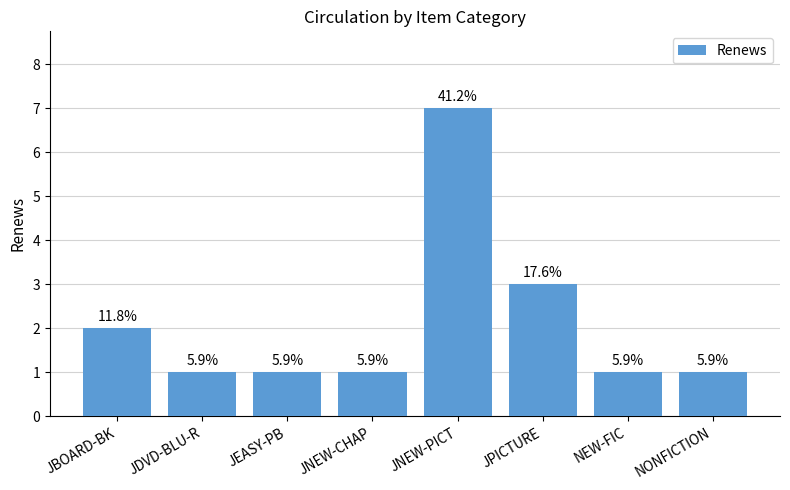

Are the bars horizontal?

No